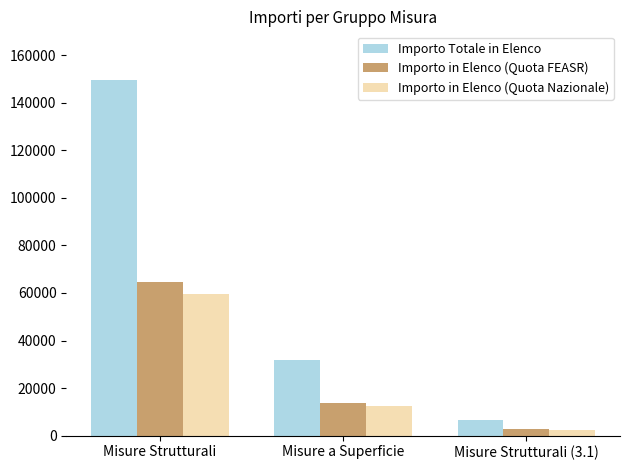

What is the label of the 2nd bar from the right?

Misure a Superficie